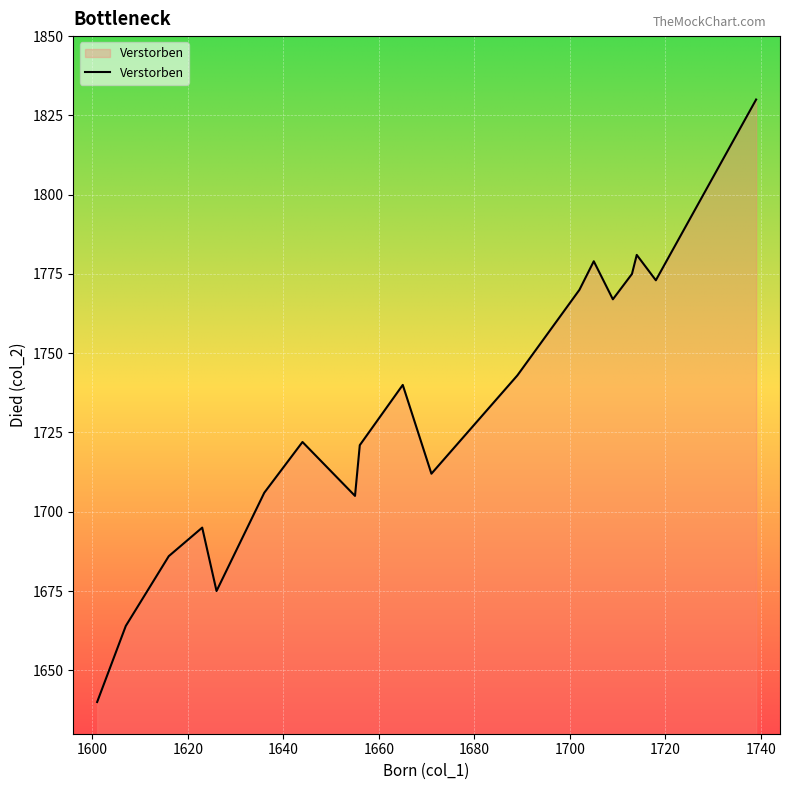

How many interior local peaks (higher than both neighbors) does the data have?

5